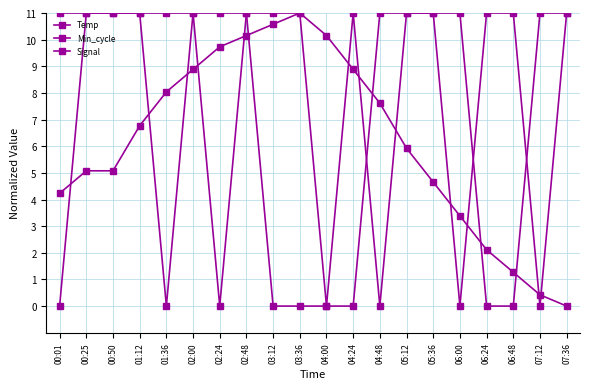

How many lines are shown in the chart?

3